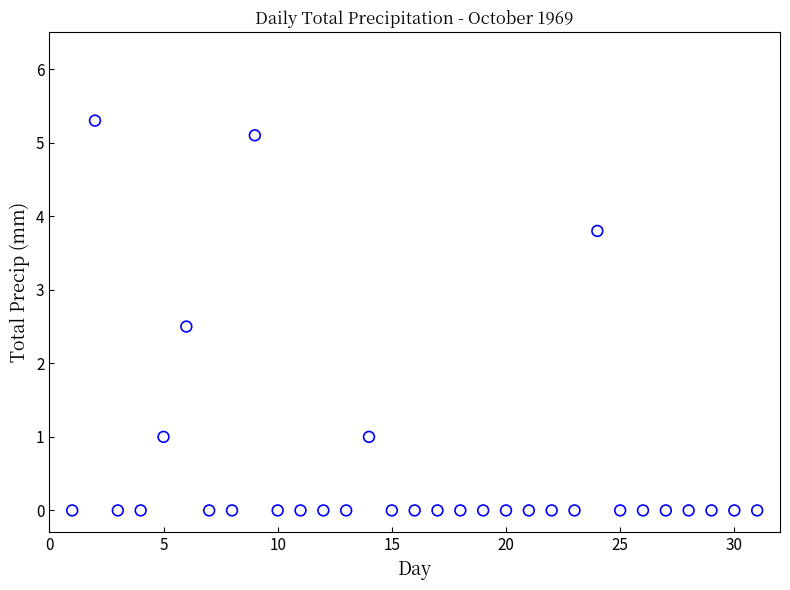

What Y value in the scatter plot is closest to 2?

2.5